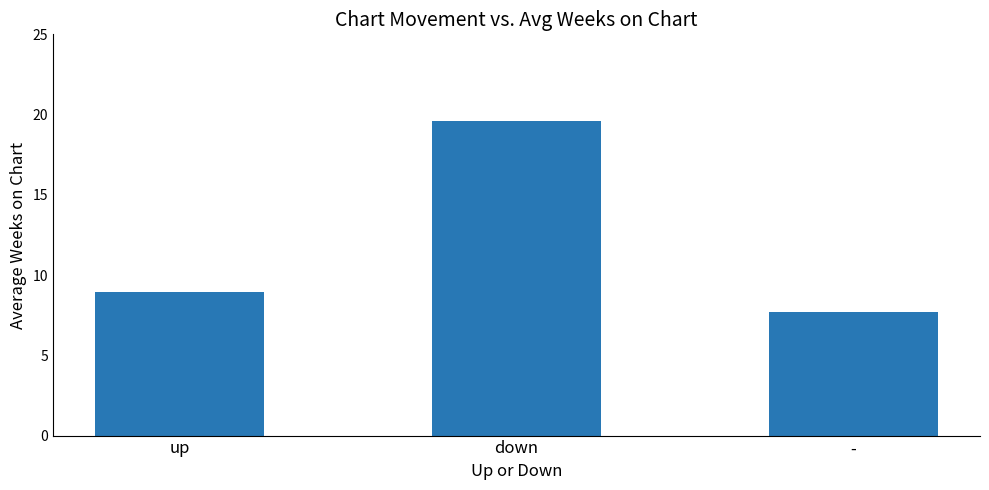

List the labels in order of value, largest first.

down, up, -